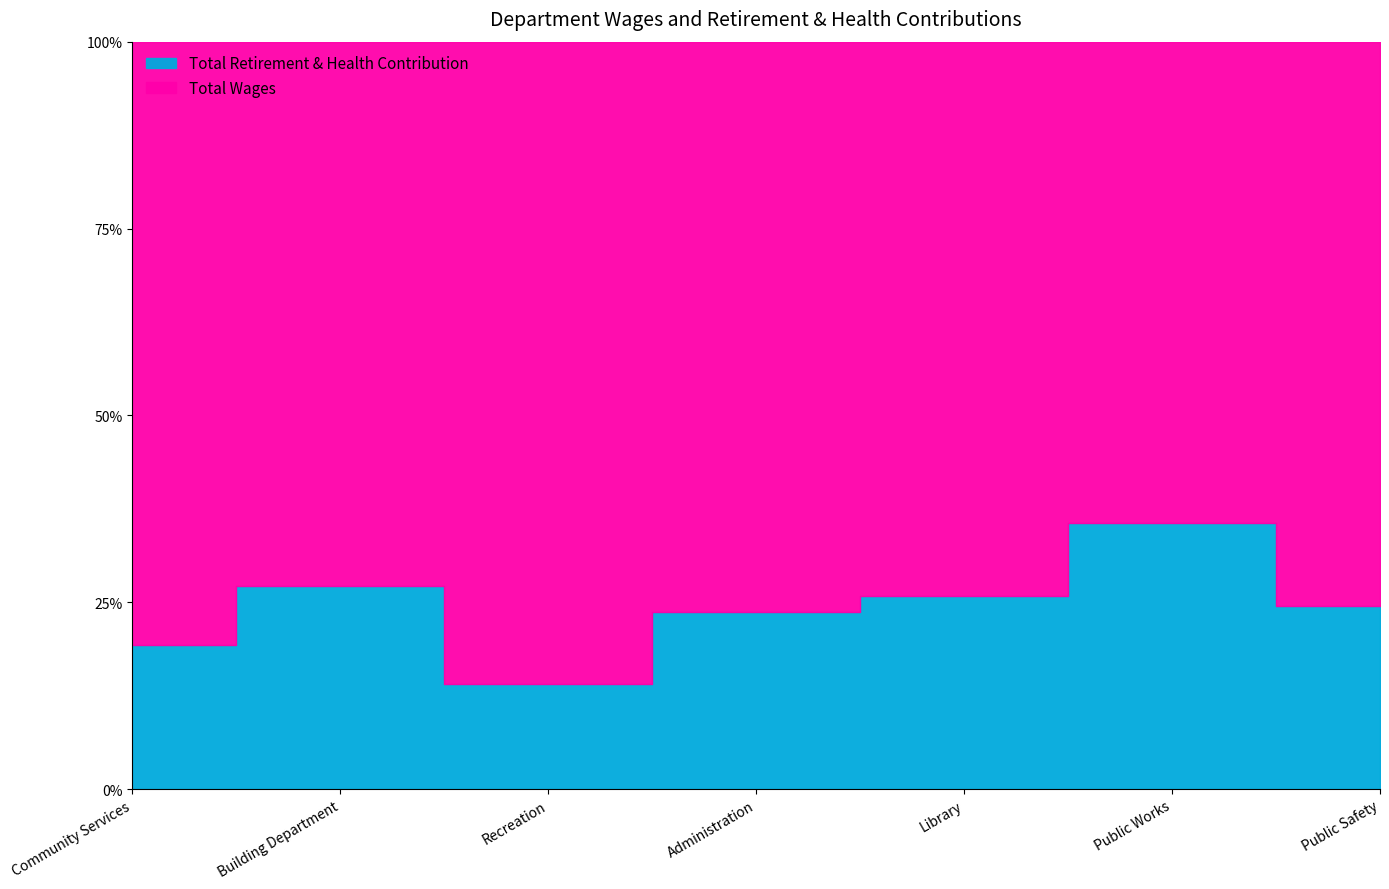

How many values in the Total Wages series exceed 150705?

3